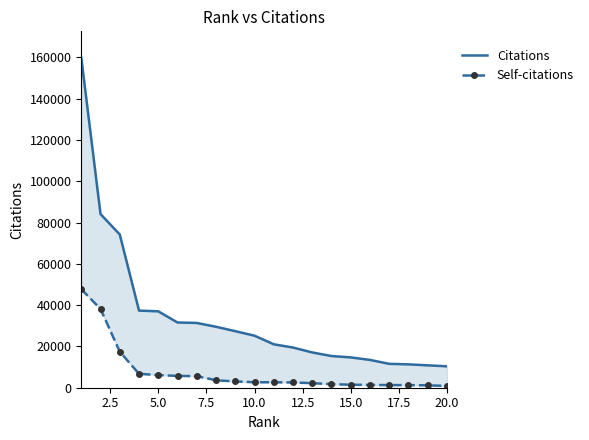

Count the number of data series in this chart.

2